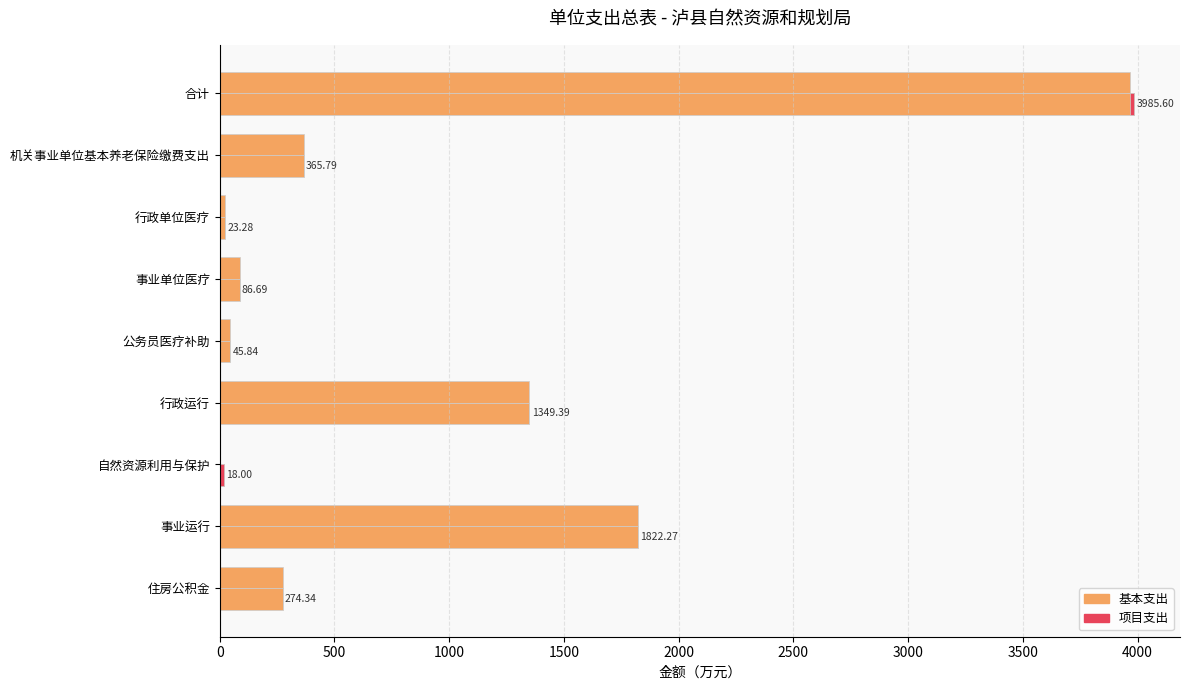

Reading left to right, extract all data points from this chart.

合计: 3985.6	365.8	23.3	86.7	45.8	1349.4	18.0	1822.3	274.3
基本支出: 3965.6	365.8	23.3	86.7	45.8	1347.4	0.0	1822.3	274.3
项目支出: 20.0	0.0	0.0	0.0	0.0	2.0	18.0	0.0	0.0